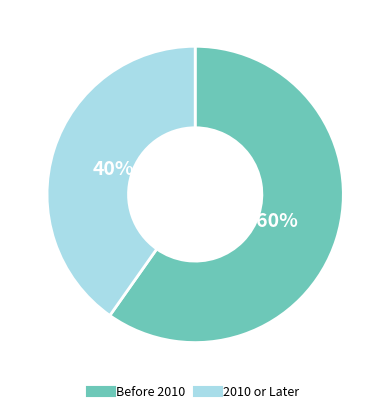

To the nearest percent, what is the average slice percentage?

50%